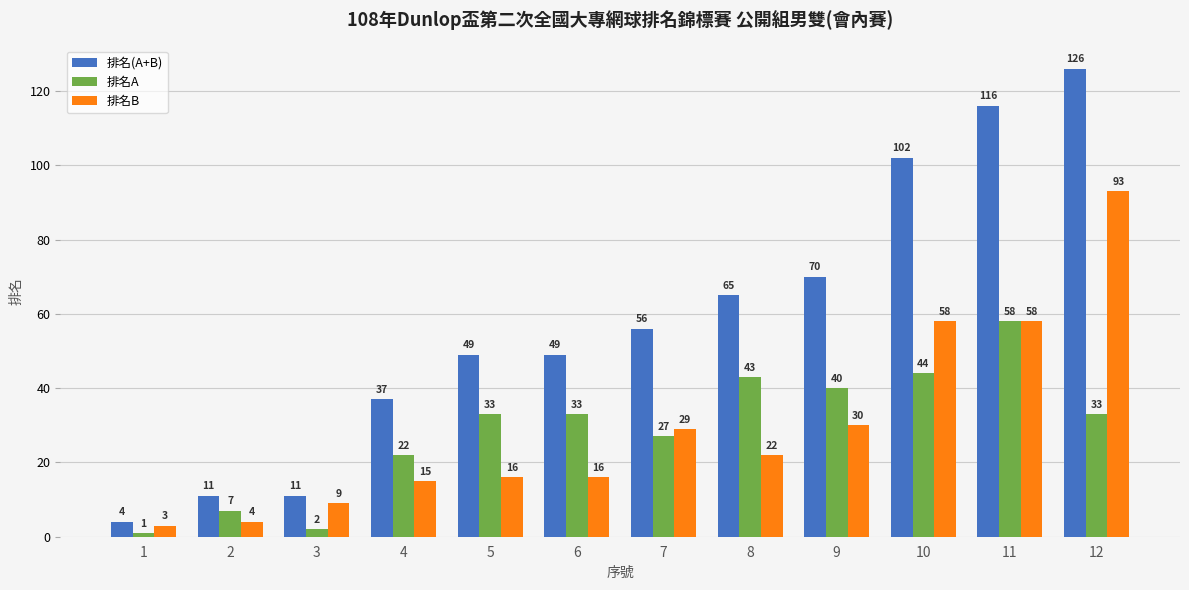

How many categories are shown in the chart?

12